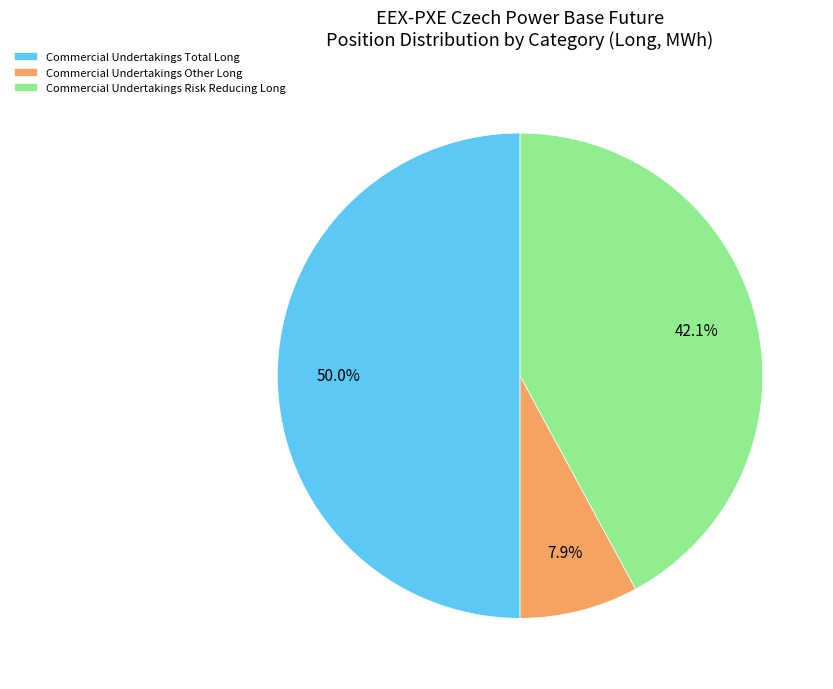

What is the smallest slice in the pie chart?

Commercial Undertakings Other Long